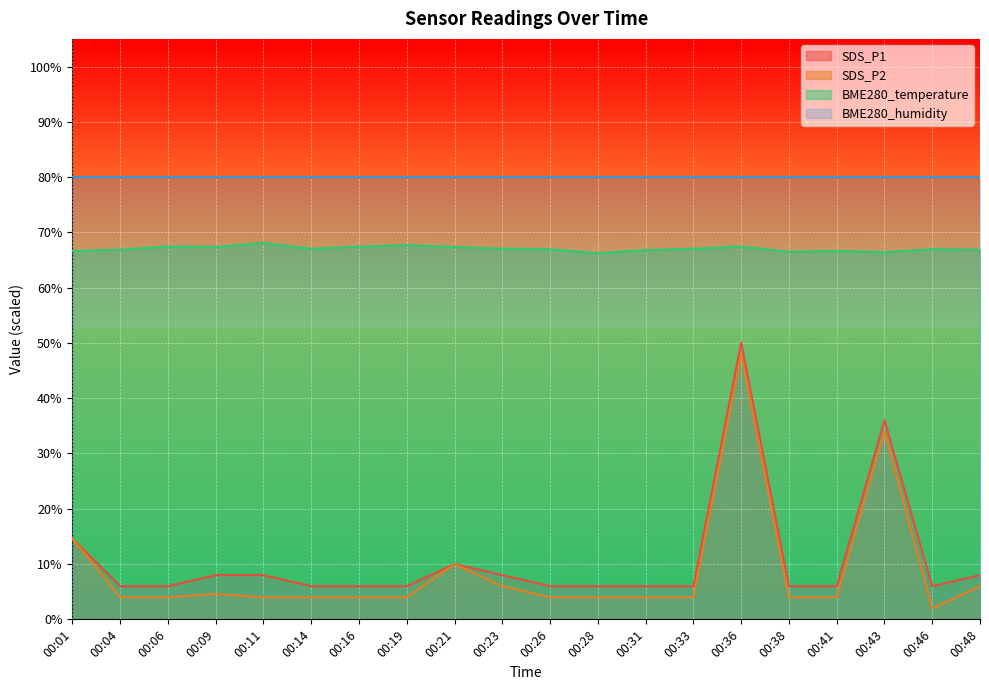

Is it true that BME280_temperature equals 67.7 at 00:19?

True